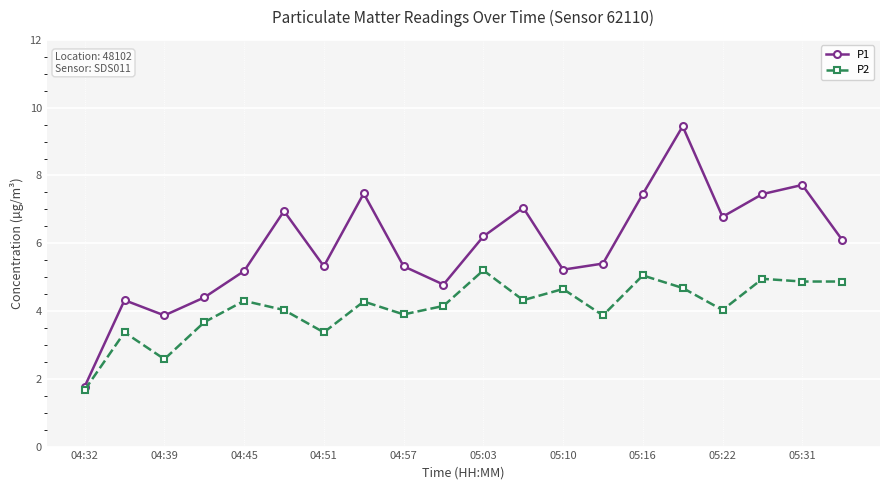

At how many categories does at least one series exceed 5?

15